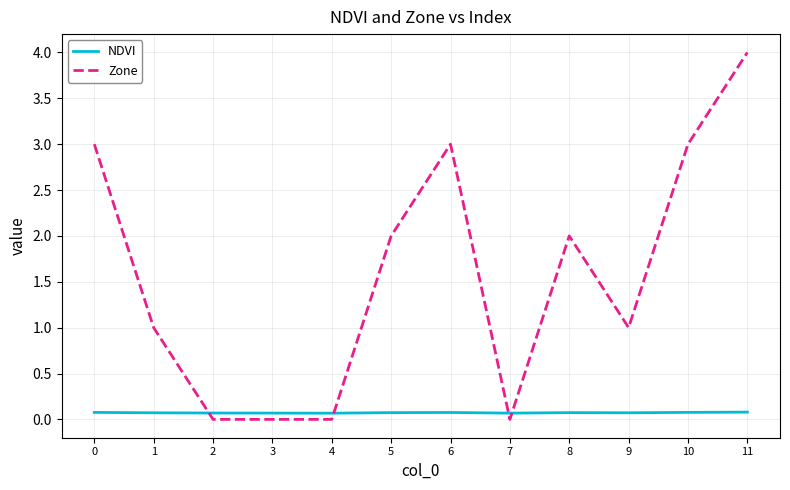

How many lines are shown in the chart?

2